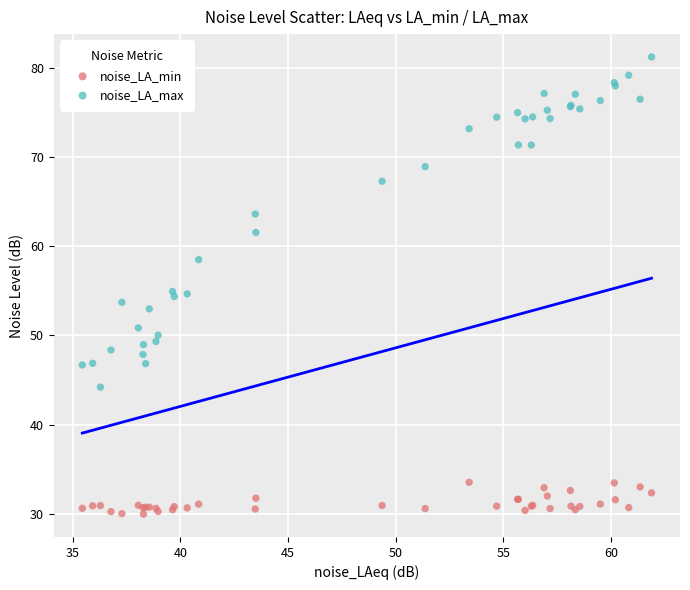

Which series reaches the minimum Y coordinate?

noise_LA_min